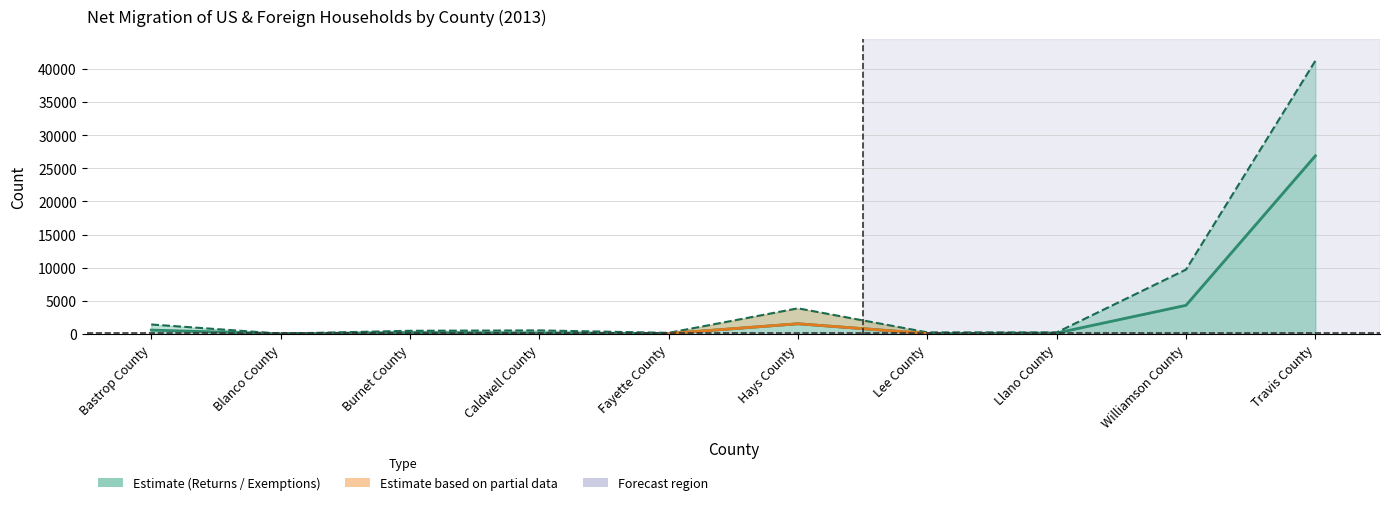

The value of Exemptions at Travis County is 61790. True or false?

False